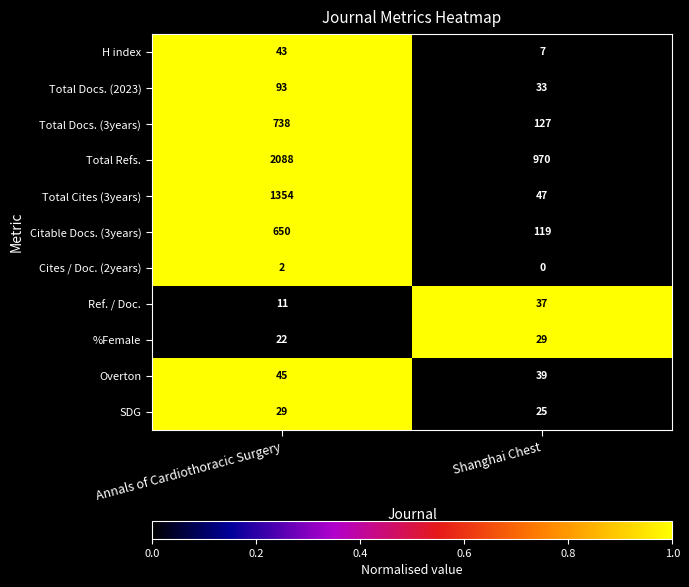

At which category is the sum across all series the highest?

Annals of Cardiothoracic Surgery